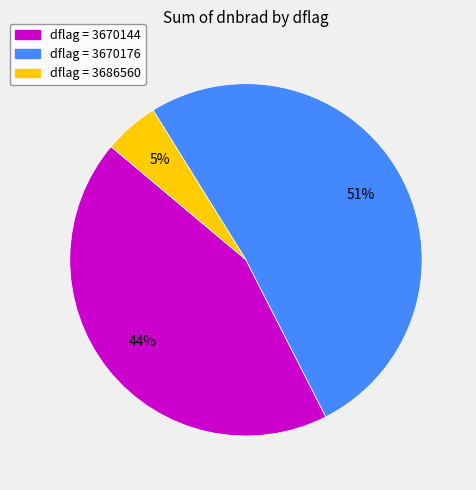

Does any single category account for the majority?

Yes